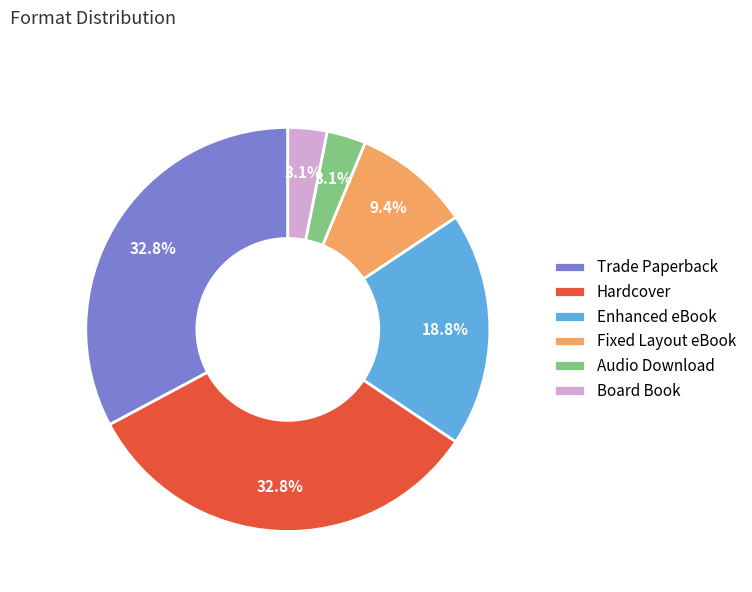

The Hardcover slice represents 40% of the pie. True or false?

False